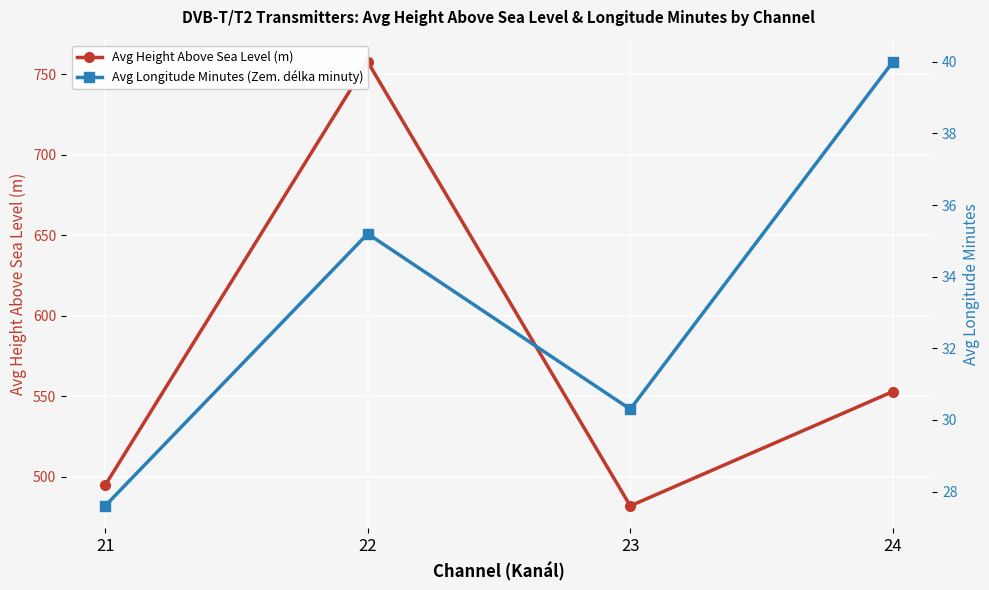

How many lines are shown in the chart?

2